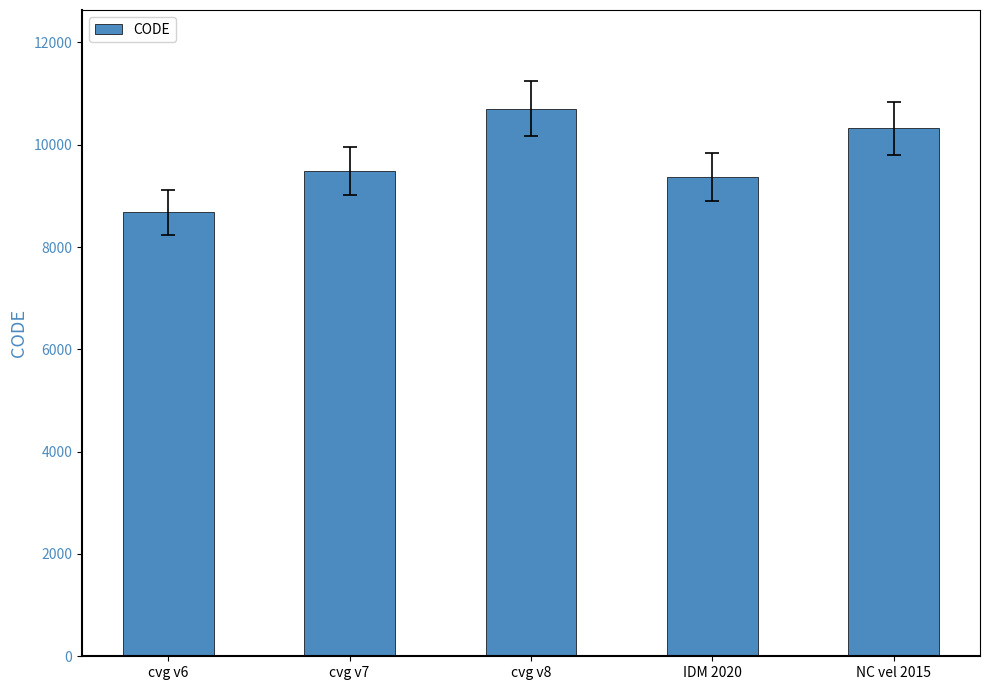

What is the difference between the second highest and minimum values?

1647